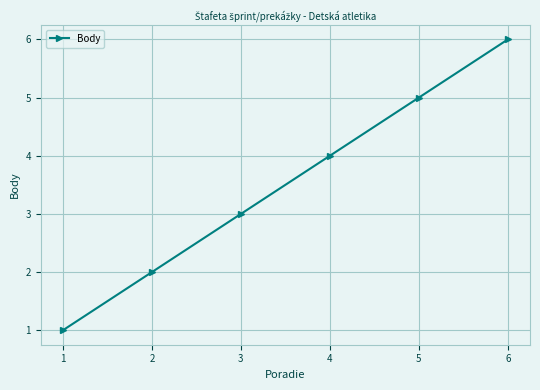

The chart shows a value of 10 at 6. True or false?

False